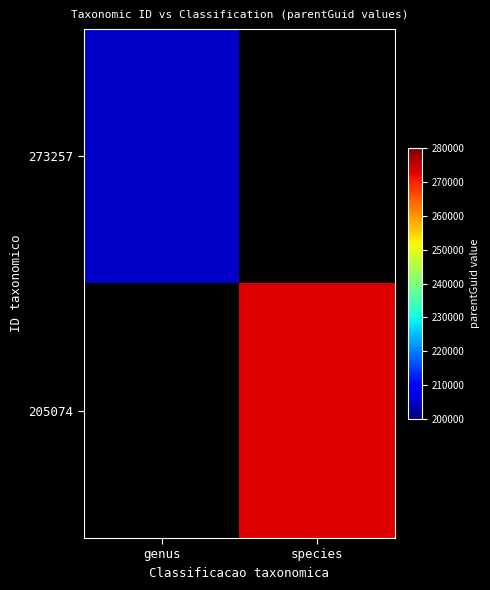

Which category has the lowest value in the 273257 series?

genus